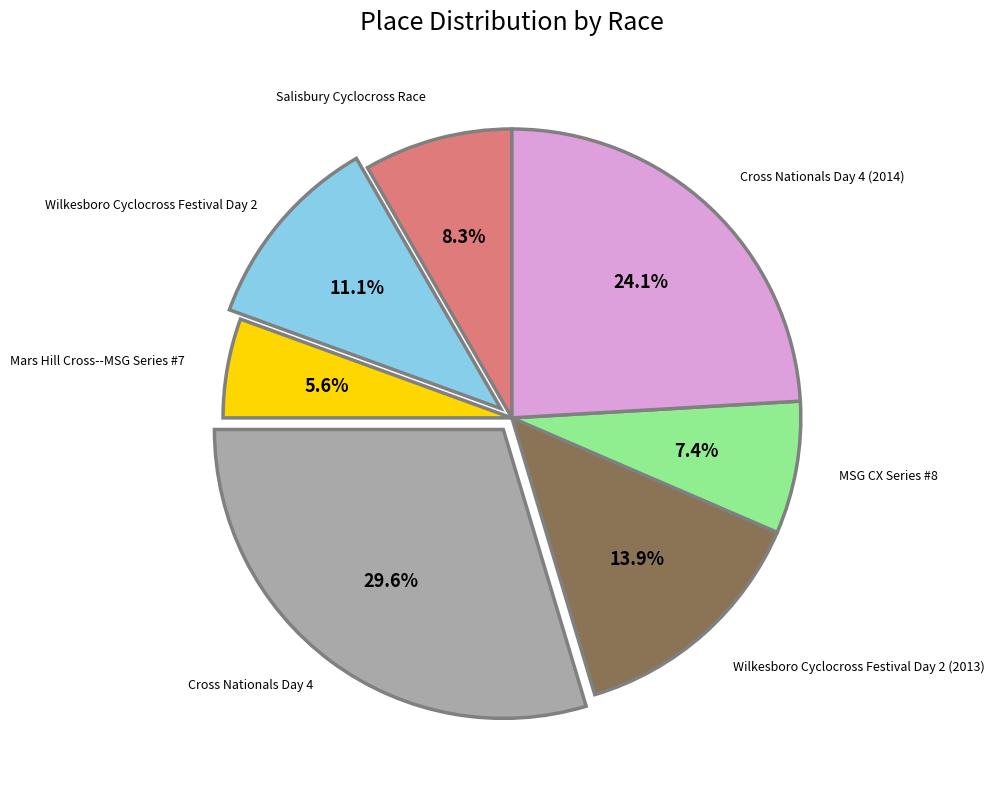

Is there a majority slice in this chart?

No